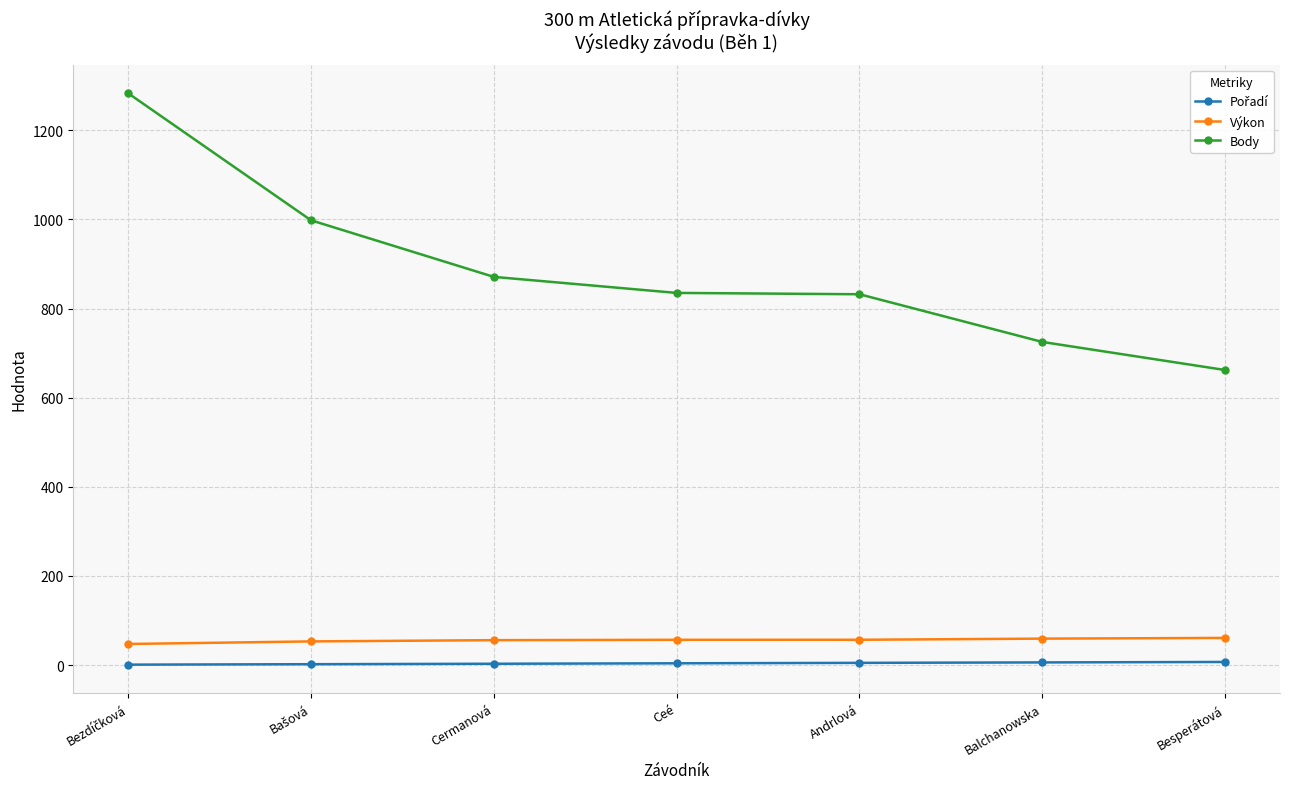

What is the label of the 5th point from the right?

Cermanová